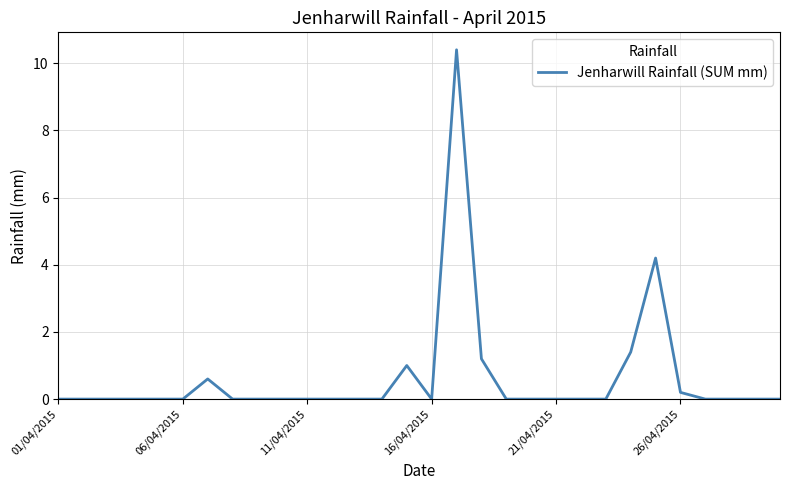

What is the difference between the maximum and minimum values?

10.4